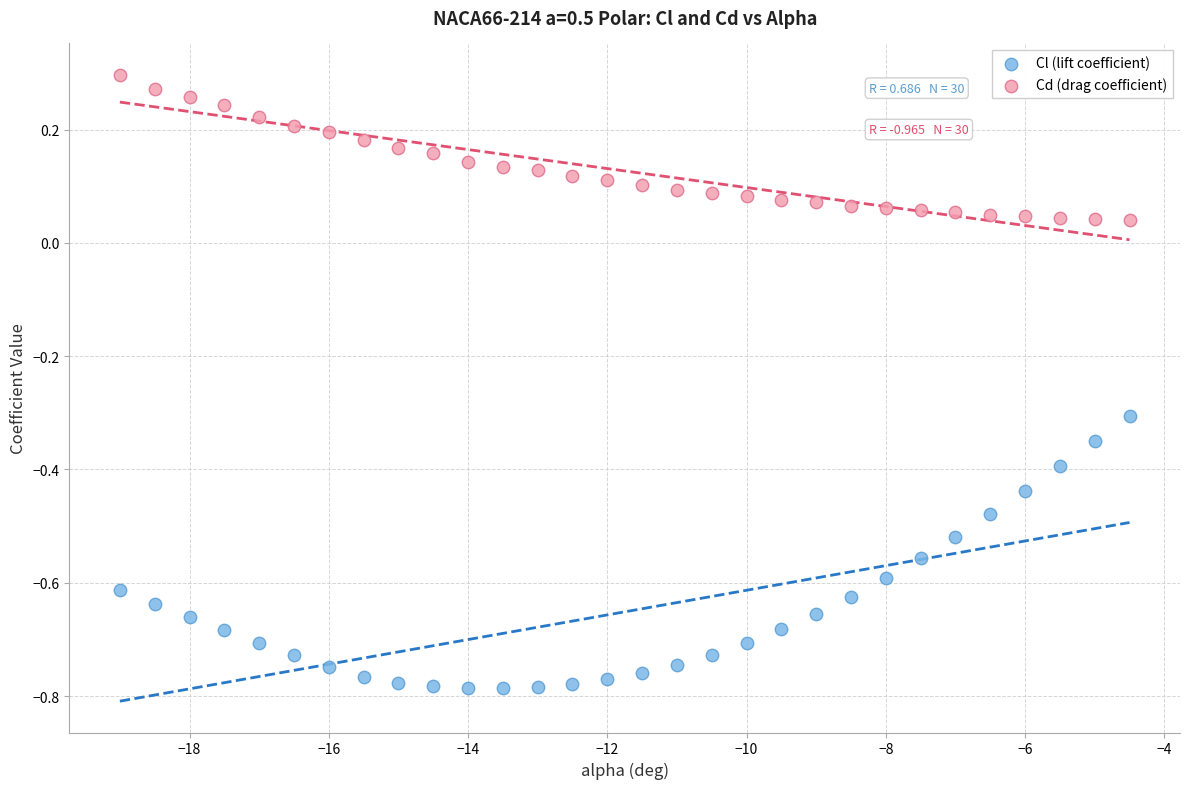

Which series has the largest Y range (max minus min)?

Cl (lift coefficient)